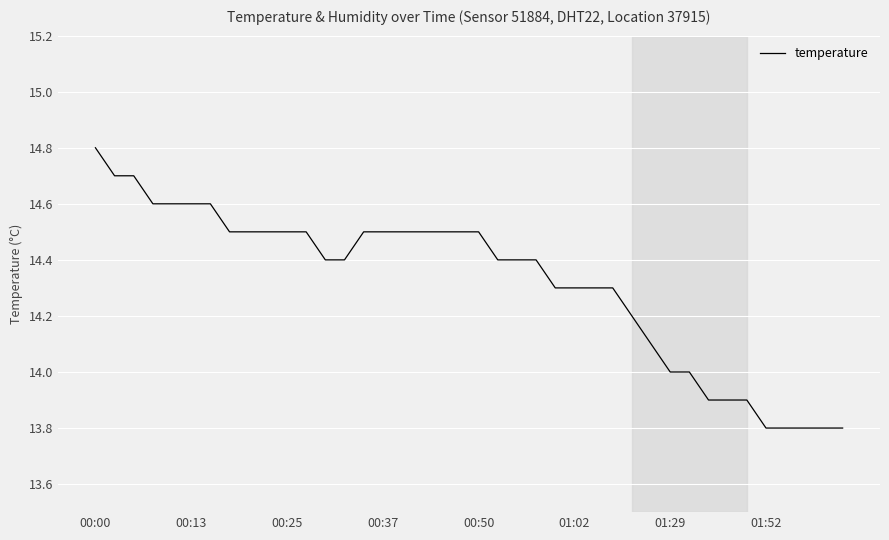

What is the difference between the maximum and minimum values?

1.0